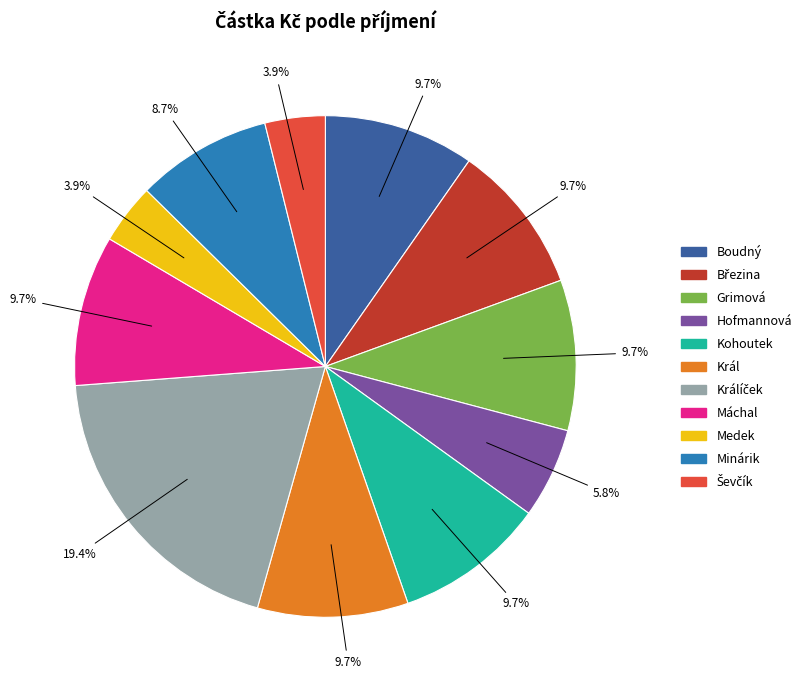

Which has a higher value, Máchal or Medek?

Máchal